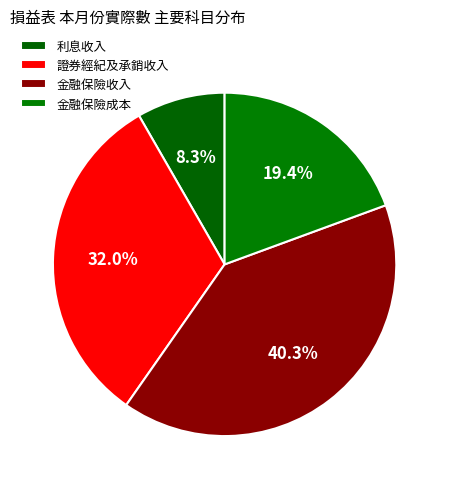

To the nearest percent, what percentage of the pie is 利息收入?

8%